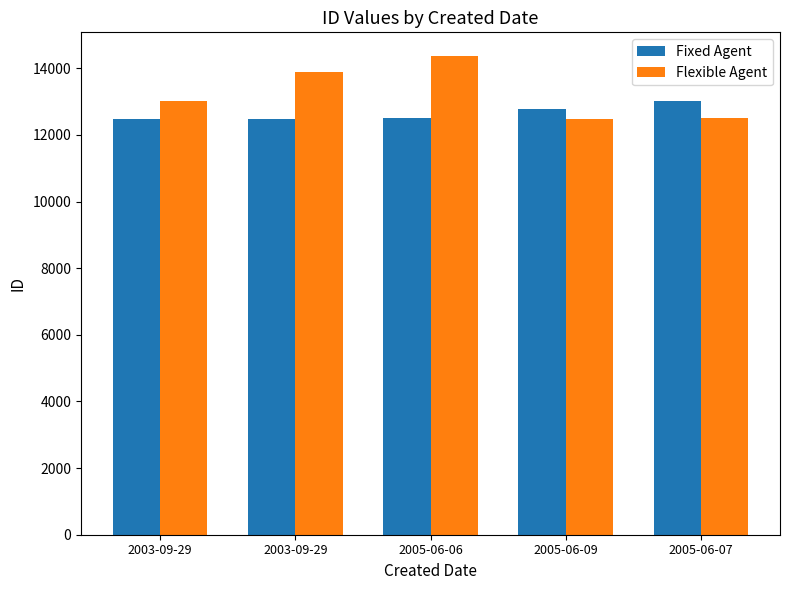

What is the difference between the second highest and minimum values in the Flexible Agent series?

1415